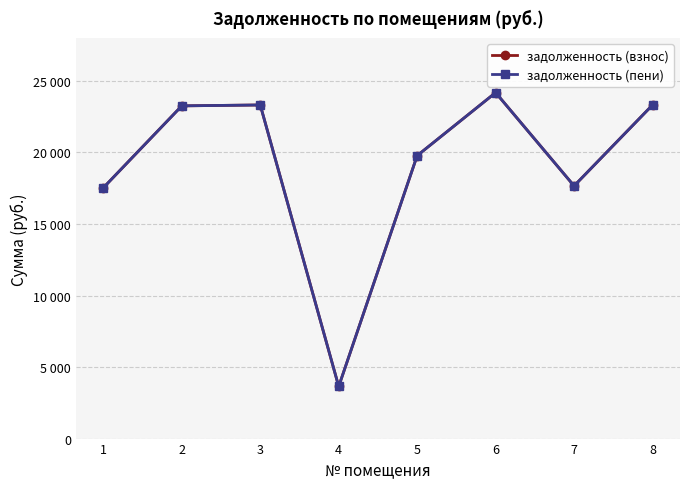

Is this an area chart (filled region under the line)?

No